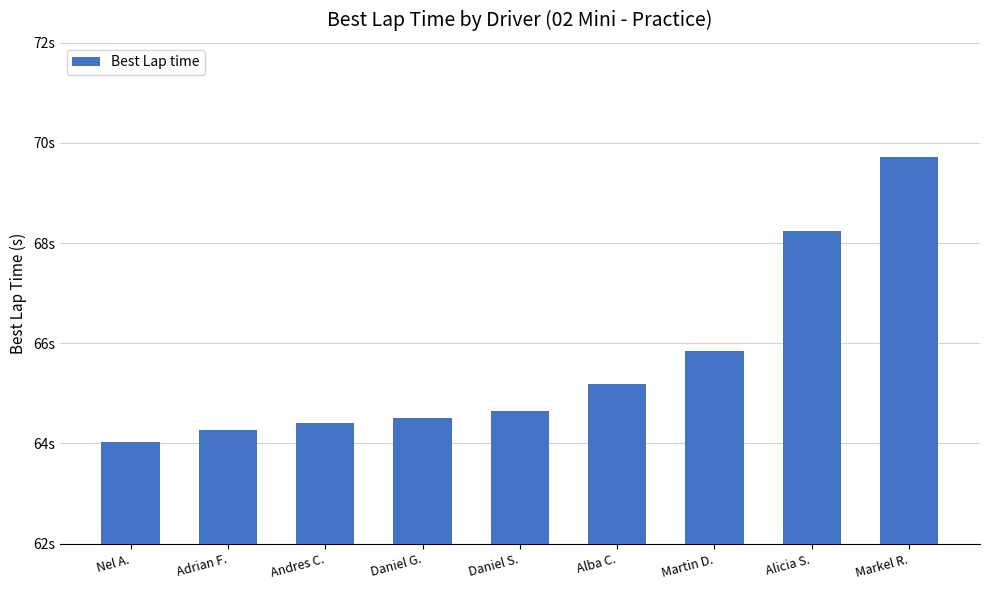

What position from the right is Markel R.?

1